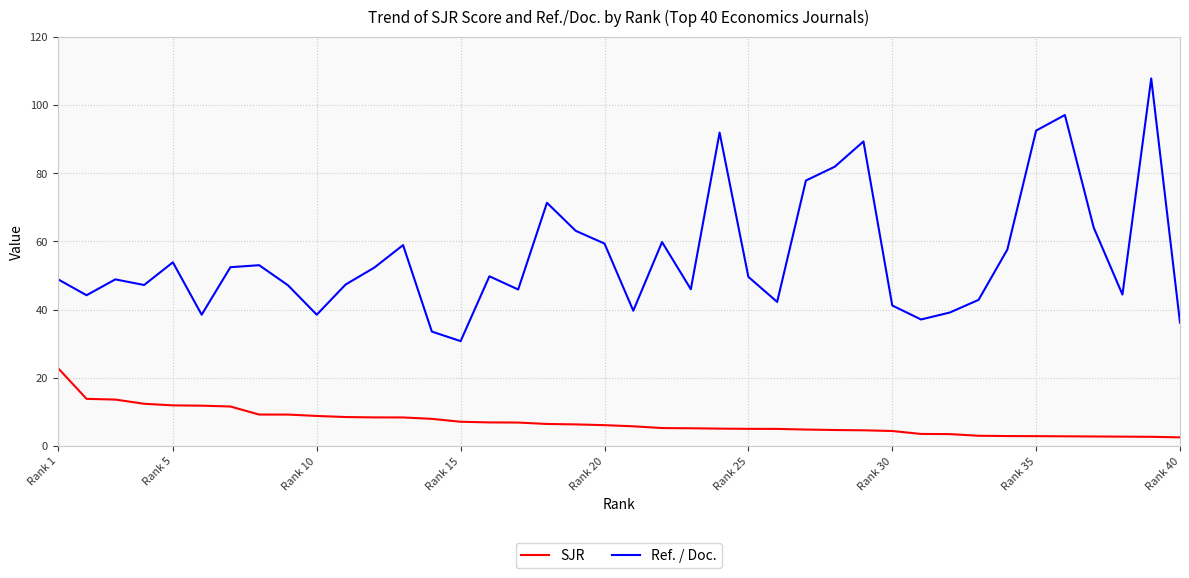

What is the minimum value for SJR?

2.5